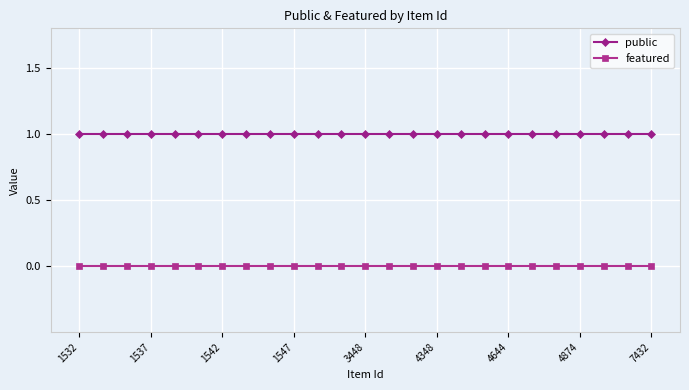

True or false: public and featured intersect in this chart.

False